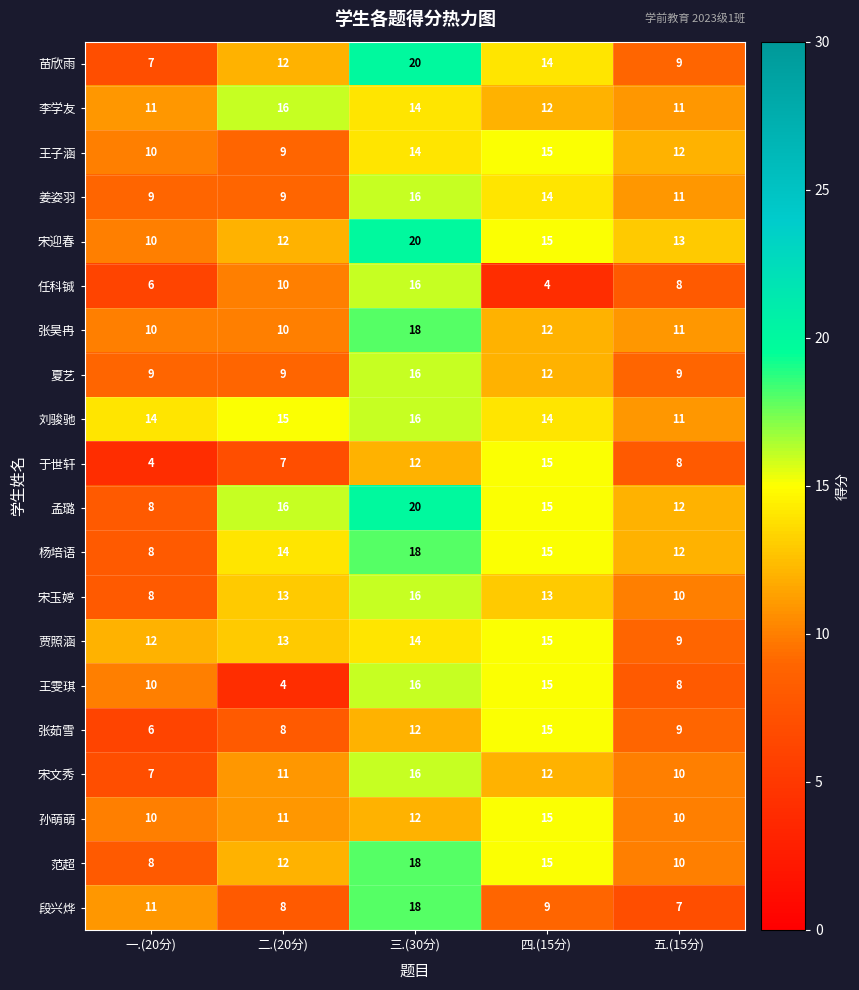

What is the difference between the second highest and second lowest values in the 张茹雪 series?

4